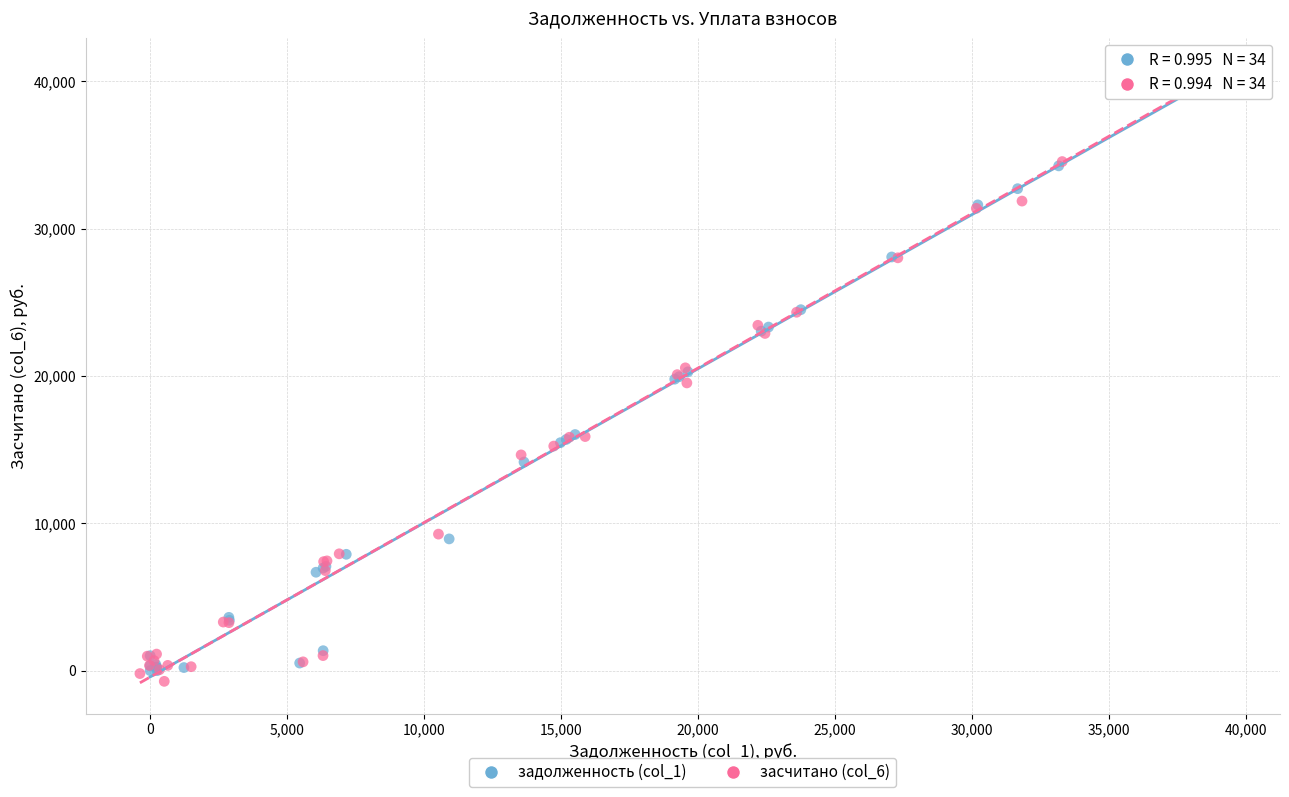

Which series has the widest spread of Y values?

засчитано (col_6)